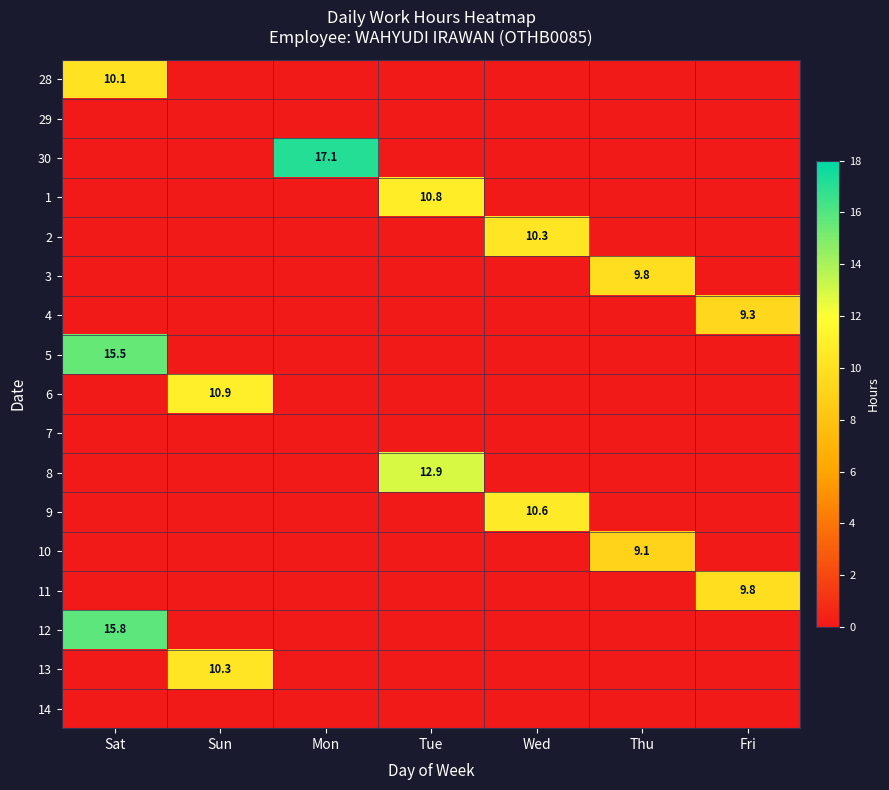

What is the sum of the 13 values at Tue and Sun?

10.3